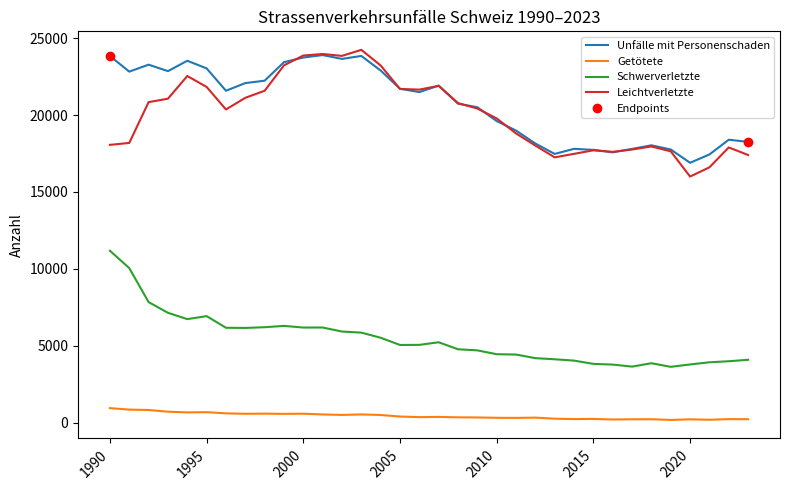

Which has a higher value, 2002 or 2012?

2002